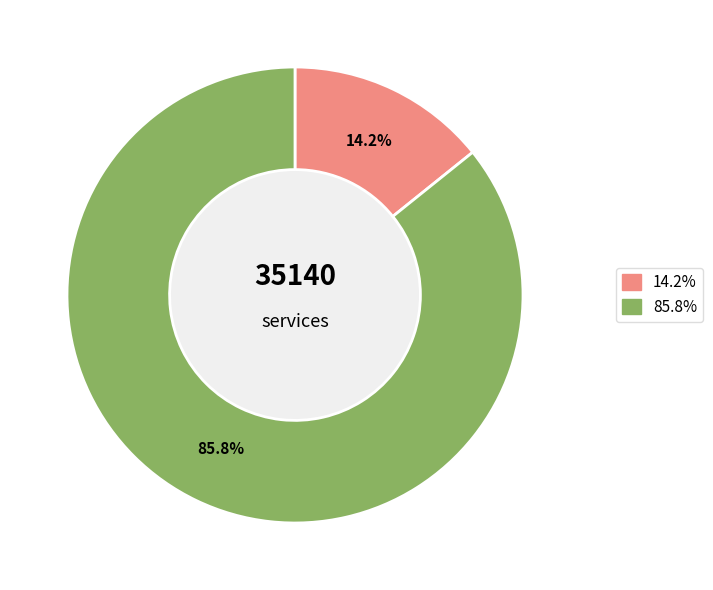

Count the number of slices in the pie.

2